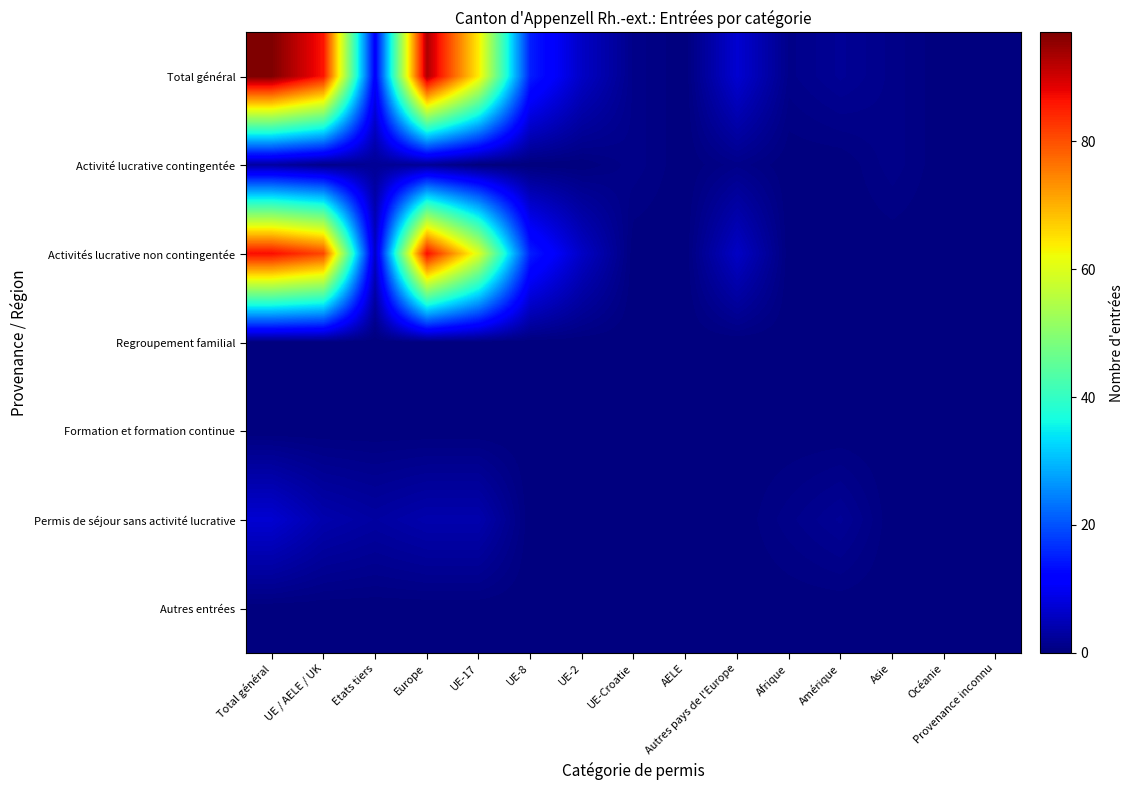

Reading left to right, what are all the values shown in this chart?

Total général: Total général=97	UE / AELE / UK=86	Etats tiers=11	Europe=93	UE-17=64	UE-8=15	UE-2=6	UE-Croatie=1	AELE=0	Autres pays de l'Europe=7	Afrique=1	Amérique=2	Asie=1	Océanie=0	Provenance inconnu=0
Activité lucrative contingentée: Total général=3	UE / AELE / UK=1	Etats tiers=2	Europe=2	UE-17=0	UE-8=0	UE-2=0	UE-Croatie=1	AELE=0	Autres pays de l'Europe=1	Afrique=0	Amérique=0	Asie=1	Océanie=0	Provenance inconnu=0
Activités lucrative non contingentée: Total général=87	UE / AELE / UK=81	Etats tiers=6	Europe=87	UE-17=60	UE-8=15	UE-2=6	UE-Croatie=0	AELE=0	Autres pays de l'Europe=6	Afrique=0	Amérique=0	Asie=0	Océanie=0	Provenance inconnu=0
Regroupement familial: Total général=0	UE / AELE / UK=0	Etats tiers=0	Europe=0	UE-17=0	UE-8=0	UE-2=0	UE-Croatie=0	AELE=0	Autres pays de l'Europe=0	Afrique=0	Amérique=0	Asie=0	Océanie=0	Provenance inconnu=0
Formation et formation continue: Total général=0	UE / AELE / UK=0	Etats tiers=0	Europe=0	UE-17=0	UE-8=0	UE-2=0	UE-Croatie=0	AELE=0	Autres pays de l'Europe=0	Afrique=0	Amérique=0	Asie=0	Océanie=0	Provenance inconnu=0
Permis de séjour sans activité lucrative: Total général=7	UE / AELE / UK=4	Etats tiers=3	Europe=4	UE-17=4	UE-8=0	UE-2=0	UE-Croatie=0	AELE=0	Autres pays de l'Europe=0	Afrique=1	Amérique=2	Asie=0	Océanie=0	Provenance inconnu=0
Autres entrées: Total général=0	UE / AELE / UK=0	Etats tiers=0	Europe=0	UE-17=0	UE-8=0	UE-2=0	UE-Croatie=0	AELE=0	Autres pays de l'Europe=0	Afrique=0	Amérique=0	Asie=0	Océanie=0	Provenance inconnu=0